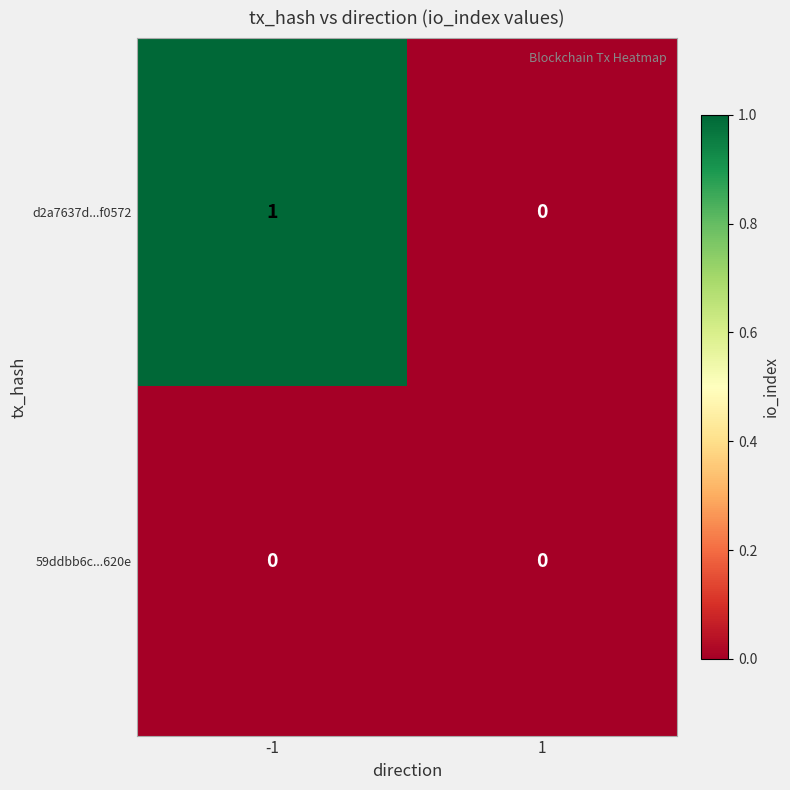

Is the value of 59ddbb6c...620e at -1 greater than the value of d2a7637d...f0572 at -1?

No